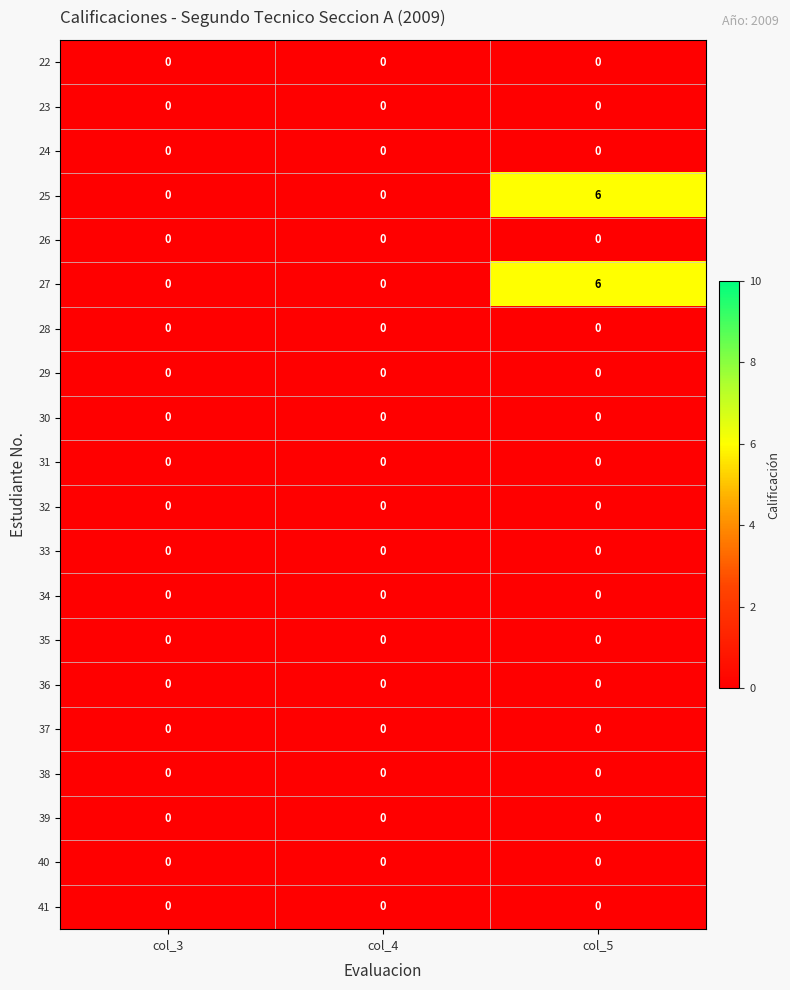

What is the highest value of the 27 series?

6